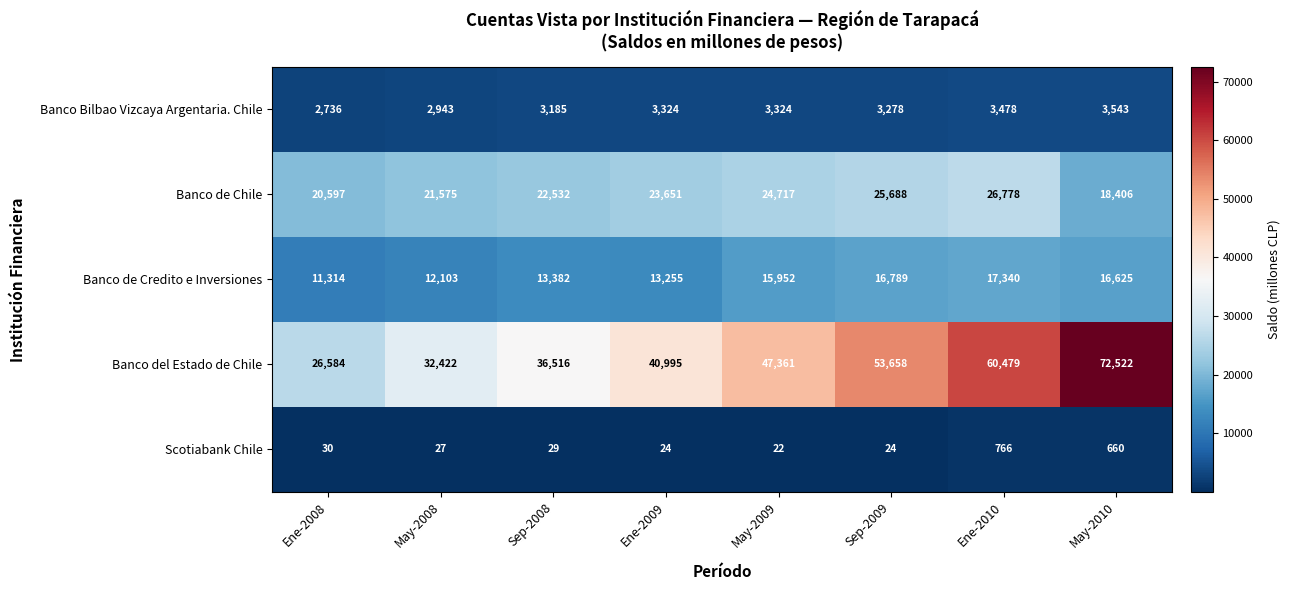

Rank the series at May-2008 from lowest to highest value.

Scotiabank Chile, Banco Bilbao Vizcaya Argentaria. Chile, Banco de Credito e Inversiones, Banco de Chile, Banco del Estado de Chile